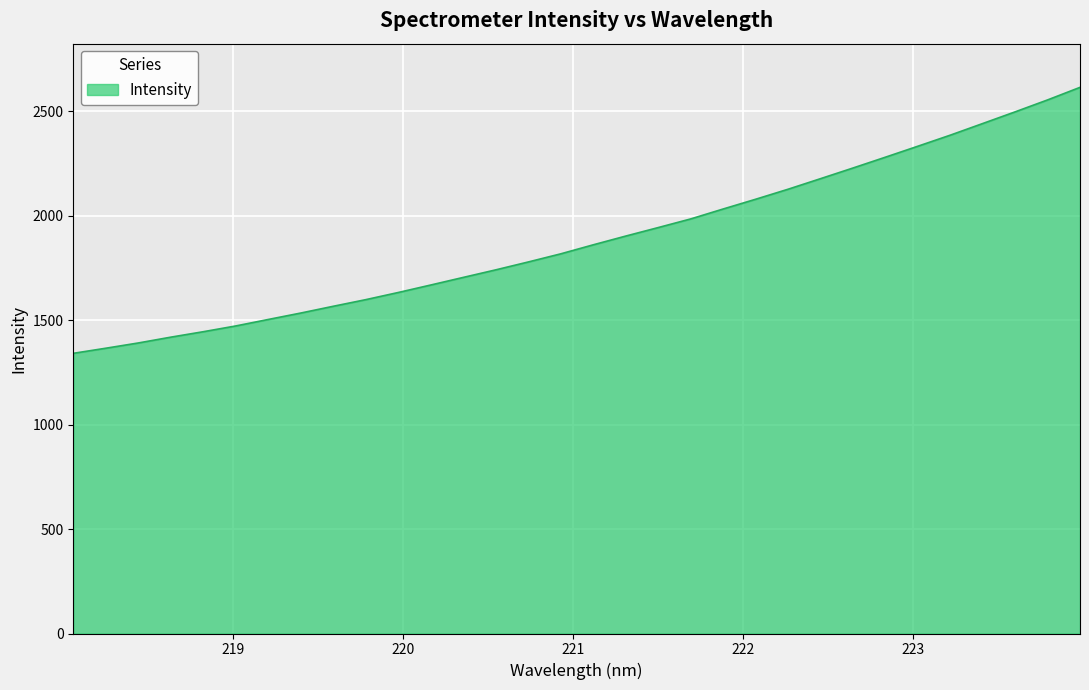

What is the difference between the maximum and minimum values?

1272.9